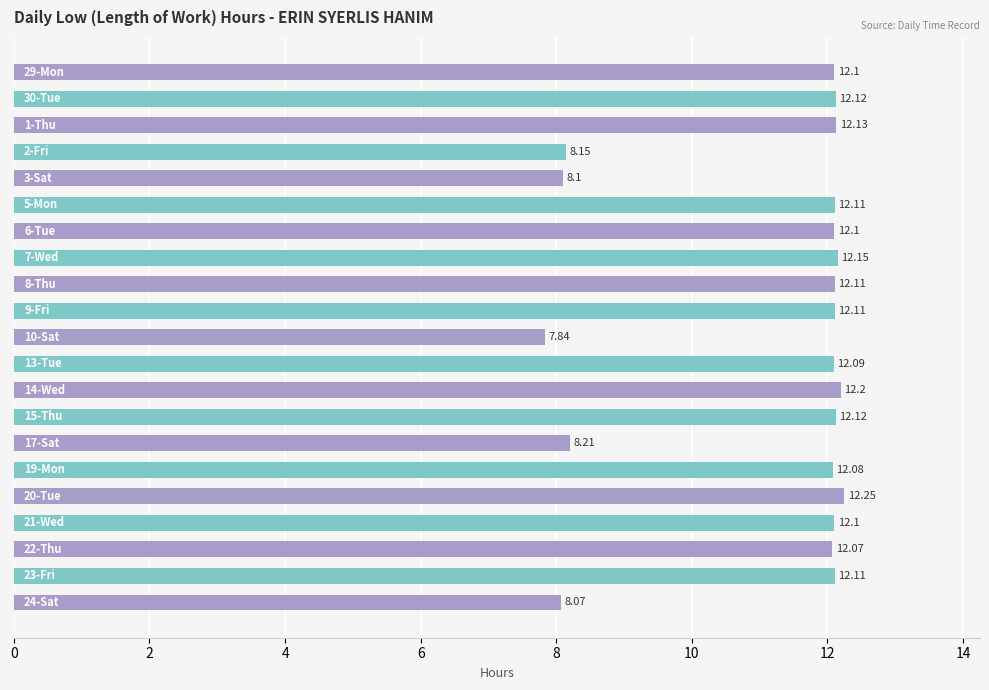

What is the average value?

11.2